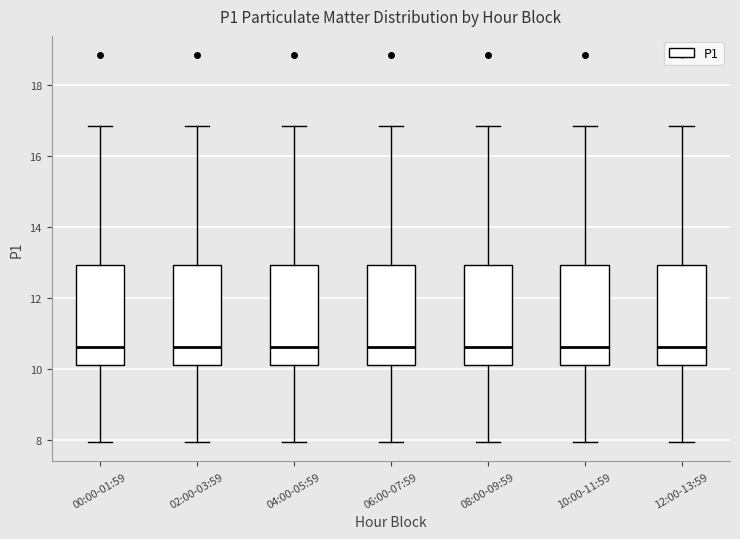

Reading left to right, read every box against the y-axis: the position of its median line, the range the box covers, and the ends of its whiskers. The values are not printed on the chart, so give them approximately, as read against the axis.

00:00-01:59: median 10.6, box 10.0 to 13.0, whiskers 8.0 to 16.8
02:00-03:59: median 10.6, box 10.0 to 13.0, whiskers 8.0 to 16.8
04:00-05:59: median 10.6, box 10.0 to 13.0, whiskers 8.0 to 16.8
06:00-07:59: median 10.6, box 10.0 to 13.0, whiskers 8.0 to 16.8
08:00-09:59: median 10.6, box 10.0 to 13.0, whiskers 8.0 to 16.8
10:00-11:59: median 10.6, box 10.0 to 13.0, whiskers 8.0 to 16.8
12:00-13:59: median 10.6, box 10.0 to 13.0, whiskers 8.0 to 16.8